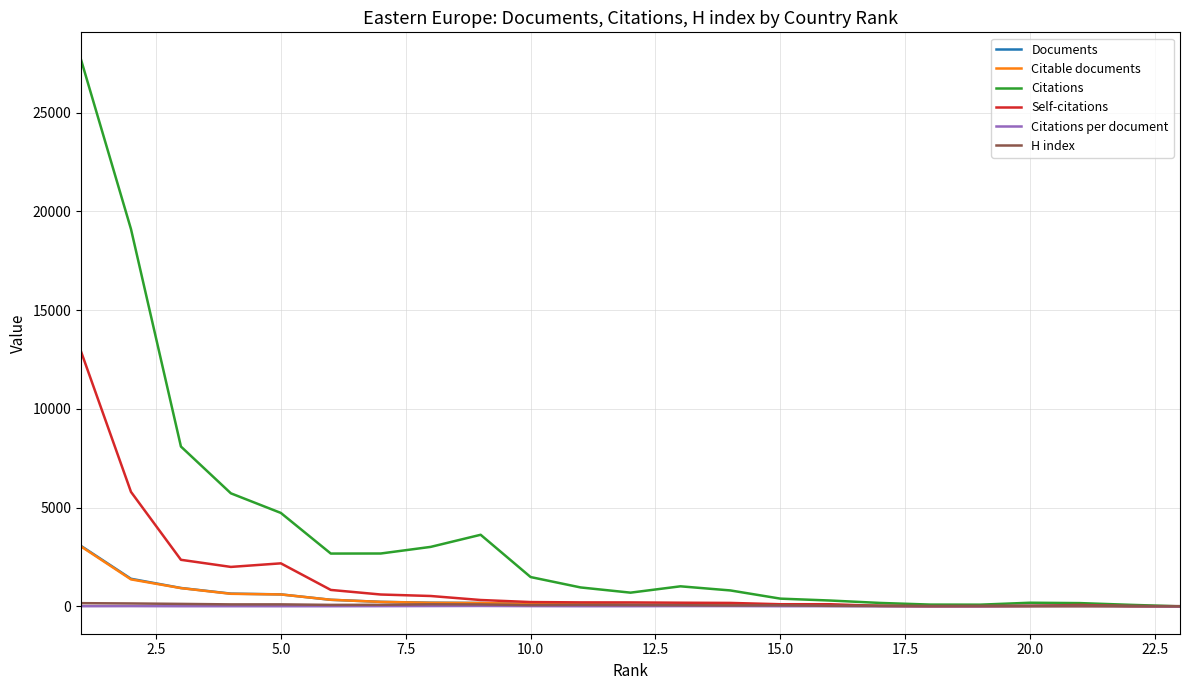

Which series has the largest range (max minus min)?

Citations